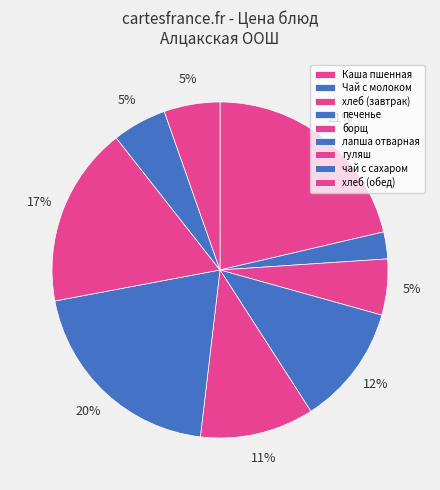

To the nearest percent, what is the average slice percentage?

11%